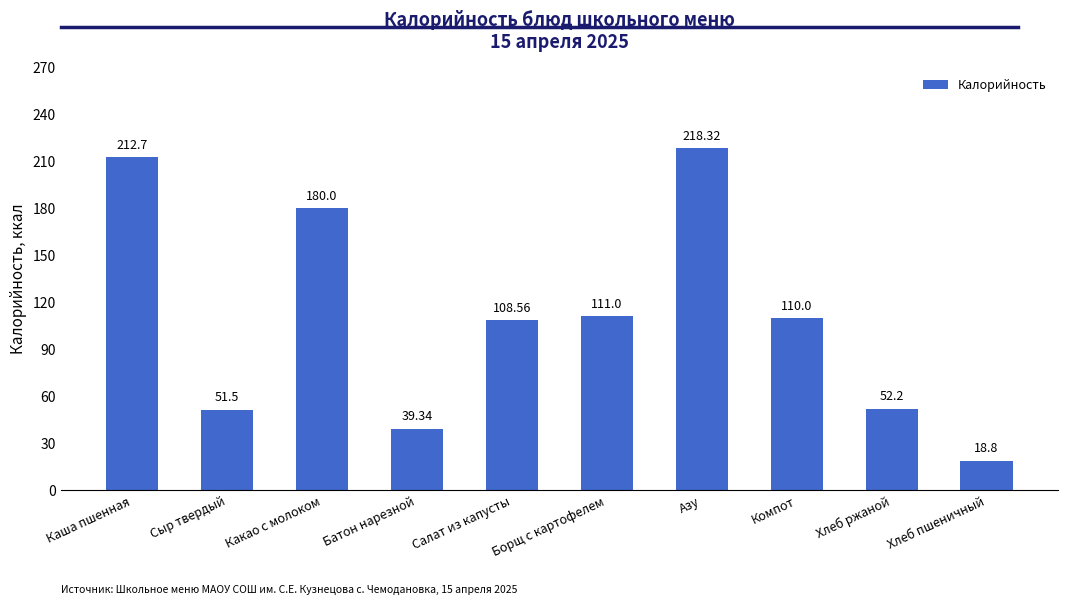

Count the number of data series in this chart.

1